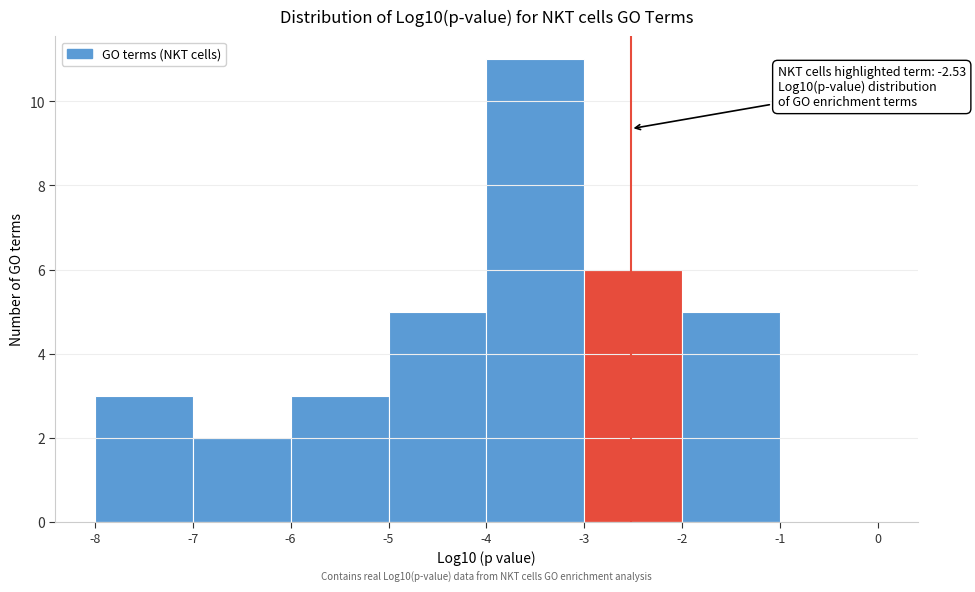

Which range on the x-axis has the tallest bar?

-4 to -3